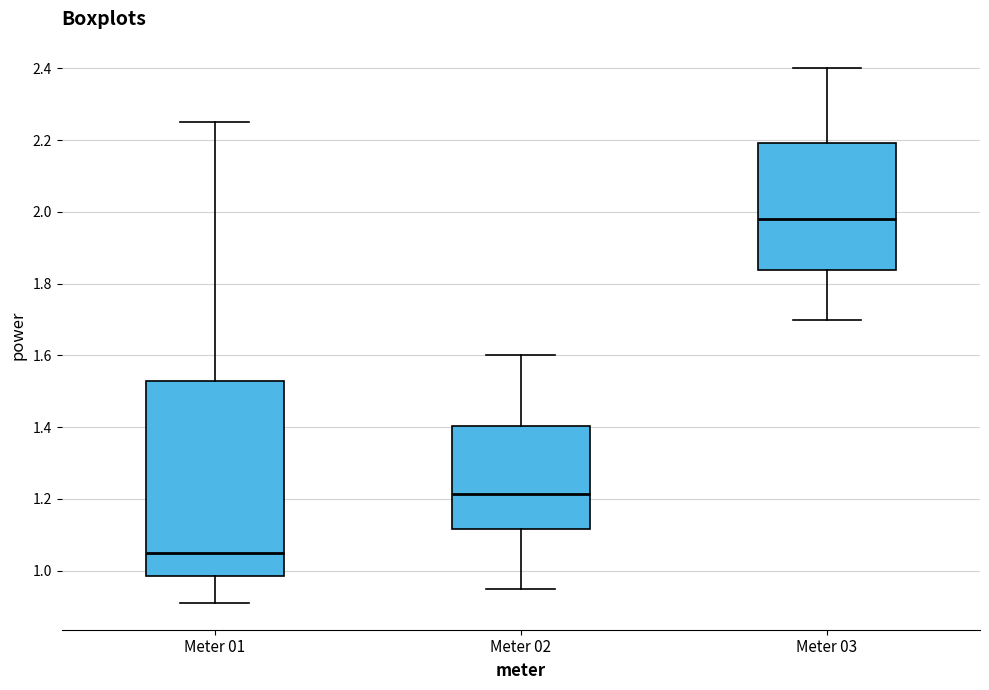

Reading left to right, read every box against the y-axis: the position of its median line, the range the box covers, and the ends of its whiskers. The values are not printed on the chart, so give them approximately, as read against the axis.

Meter 01: median 1.06, box 0.98 to 1.54, whiskers 0.92 to 2.26
Meter 02: median 1.22, box 1.12 to 1.40, whiskers 0.96 to 1.60
Meter 03: median 1.98, box 1.84 to 2.20, whiskers 1.70 to 2.40